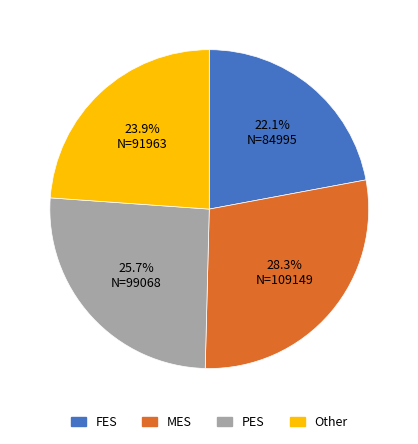

What is the largest slice in the pie chart?

MES